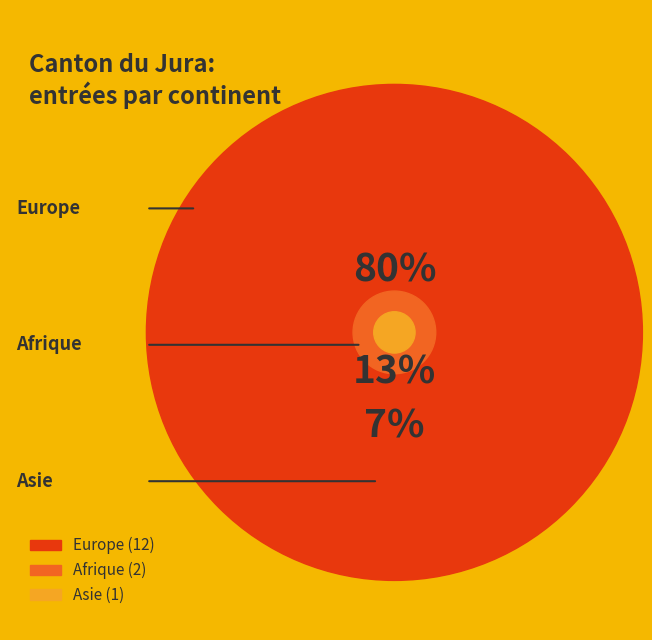

What percentage is the Afrique slice, to the nearest percent?

13%